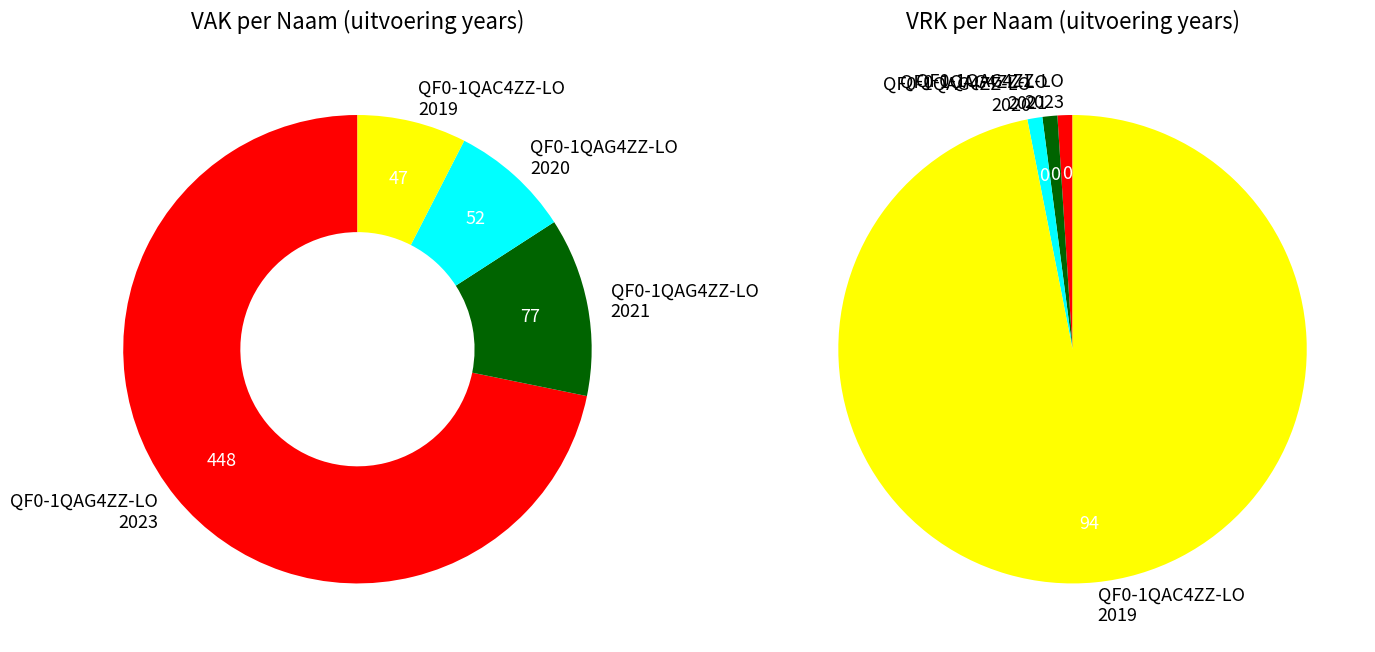

Do 2020 uitvoering (QF0-1QAG4ZZ-LO) and 2019 opmaak (QF0-1QAC4ZZ-LO) together represent more than half of the pie?

No